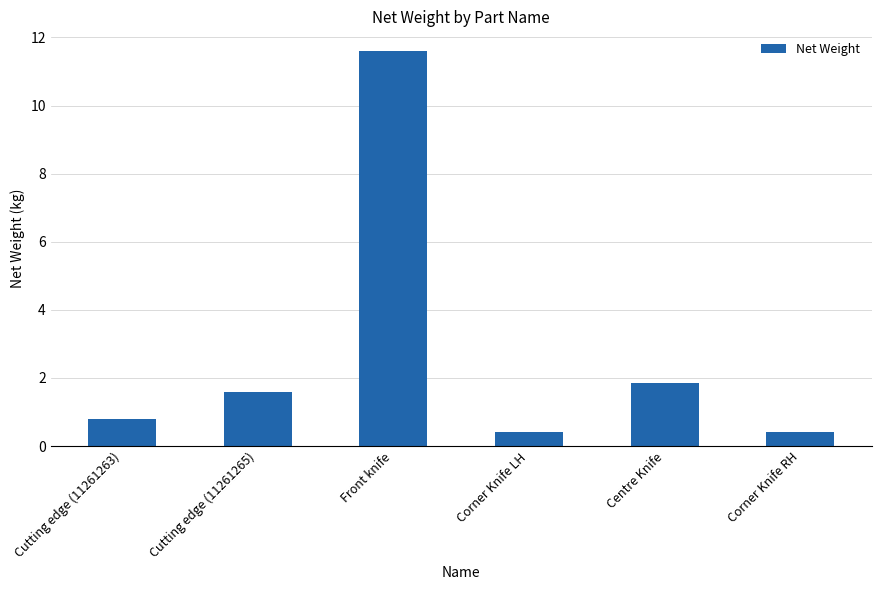

What position from the right is Corner Knife RH?

1